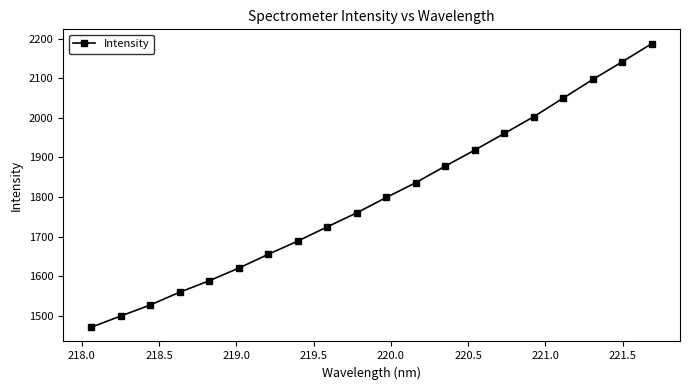

Reading left to right, extract all data points from this chart.

1471.3	1499.6	1527.4	1559.8	1588.7	1620.6	1655.5	1689.0	1724.9	1760.4	1799.1	1836.6	1878.3	1918.8	1960.8	2003.2	2050.2	2097.1	2141.8	2187.6